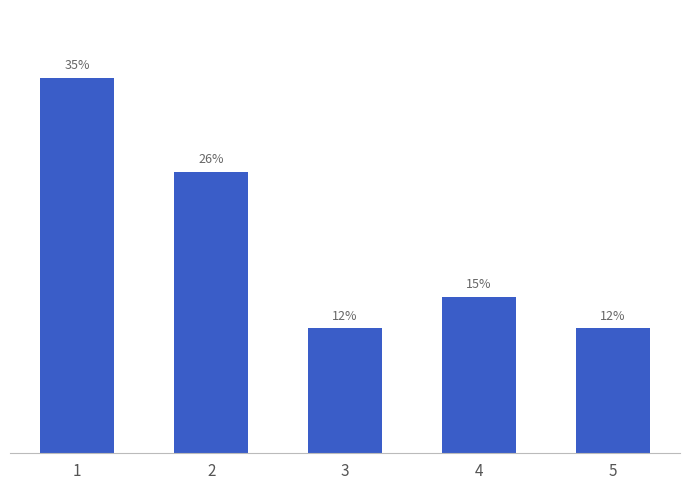

True or false: the data shows 47.2 at 1.

False